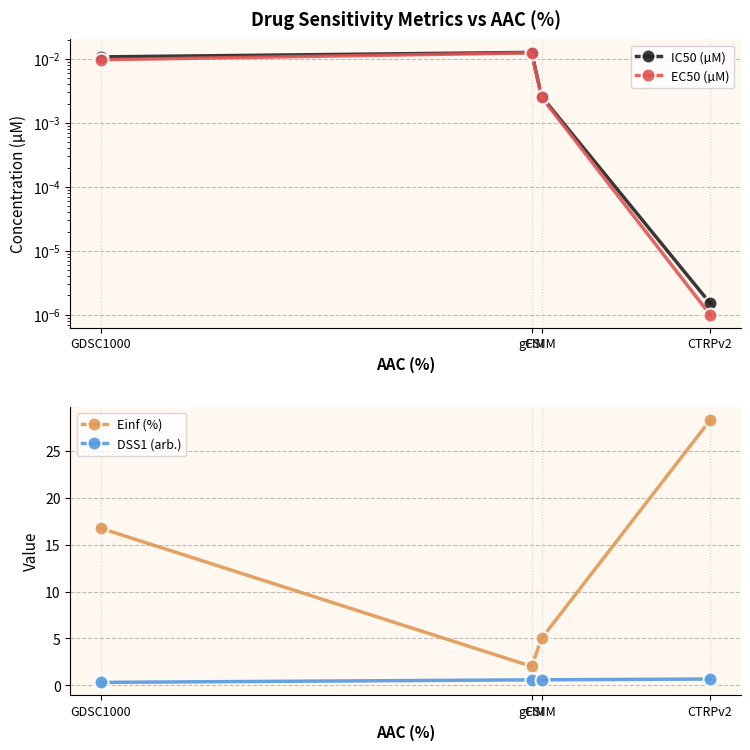

Where is EC50 (µM) nearest to the value 0?

CTRPv2